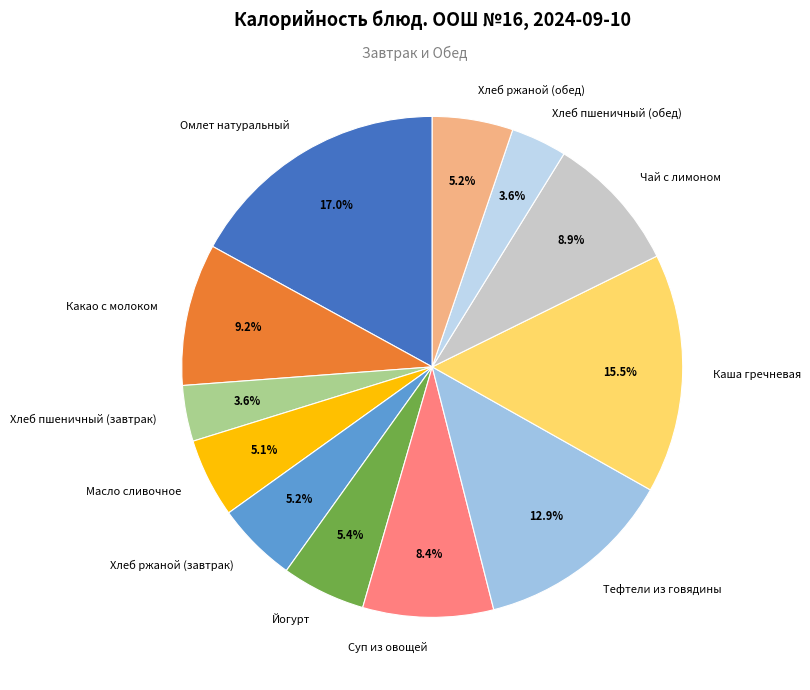

Between Хлеб ржаной (завтрак) and Хлеб пшеничный (завтрак), which is larger?

Хлеб ржаной (завтрак)